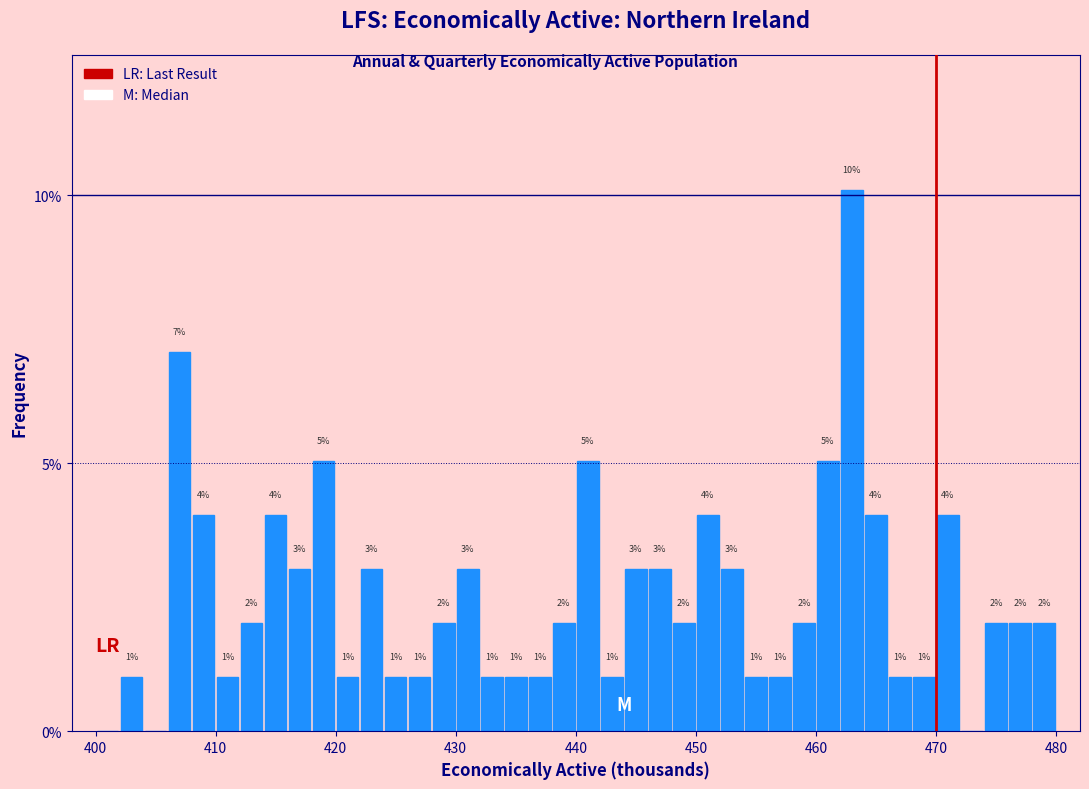

Read against the x-axis, roughly where is the centre of the tallest bar?

463